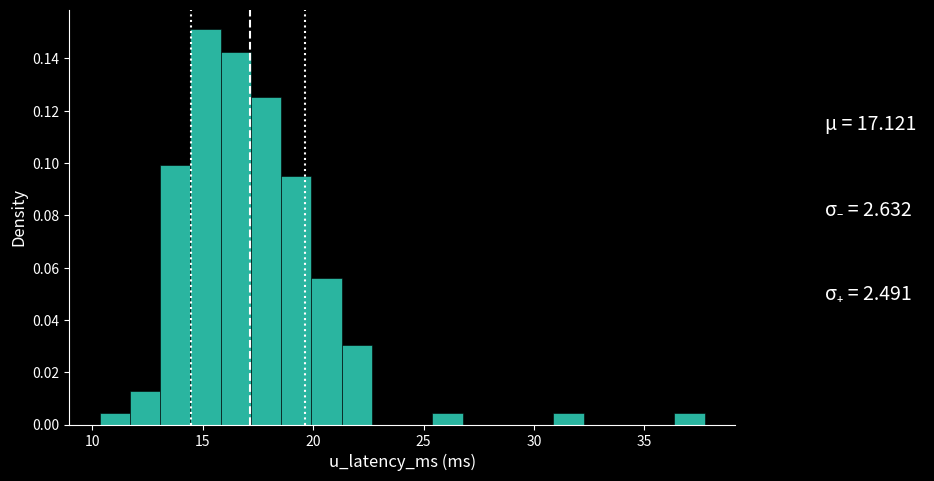

Read against the x-axis, roughly where is the centre of the tallest bar?

15.0